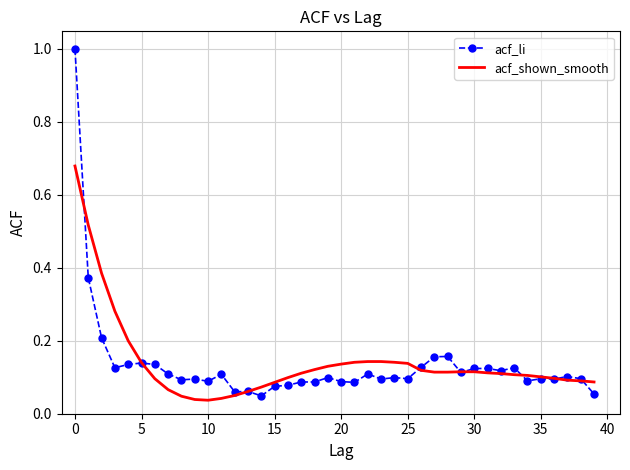

What is the greatest value displayed?

1.0